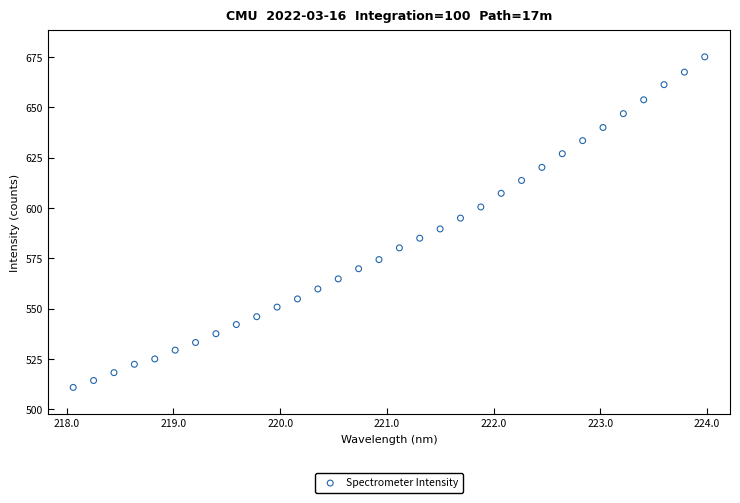

What is the range of X values (max minus min)?

5.9